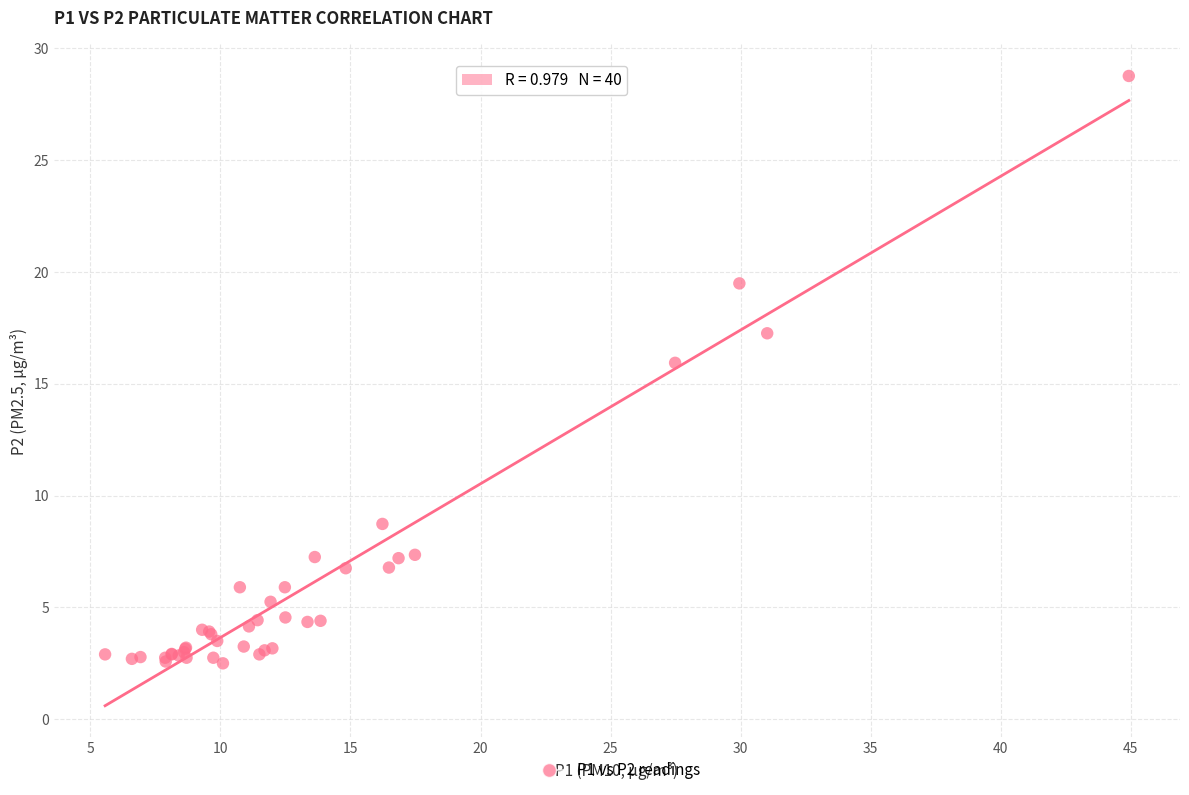

What Y value in the scatter plot is closest to 15?

15.9